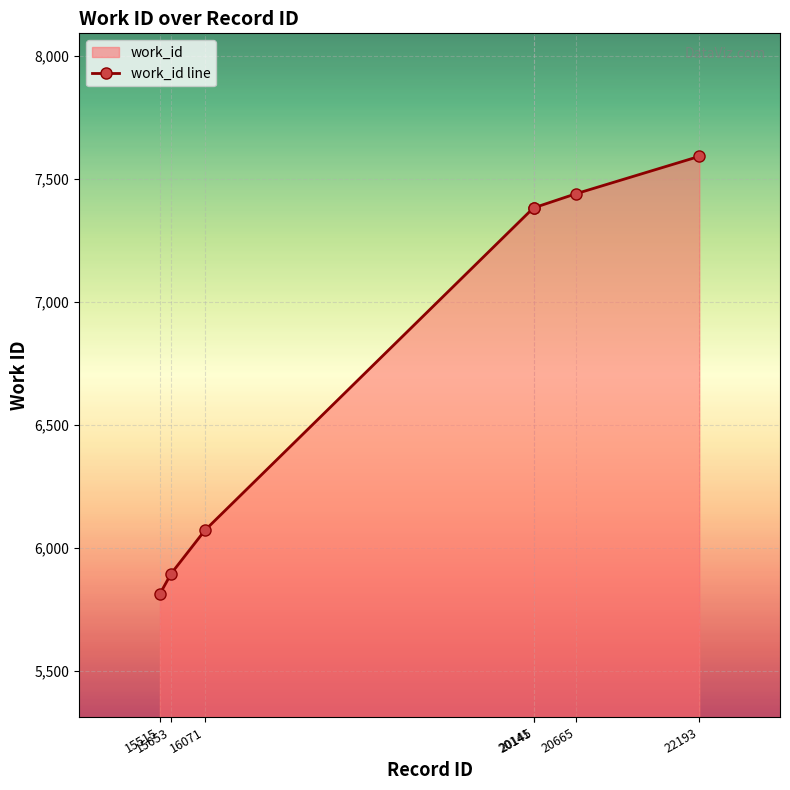

True or false: there are more than 2 points higher than both neighbors.

False